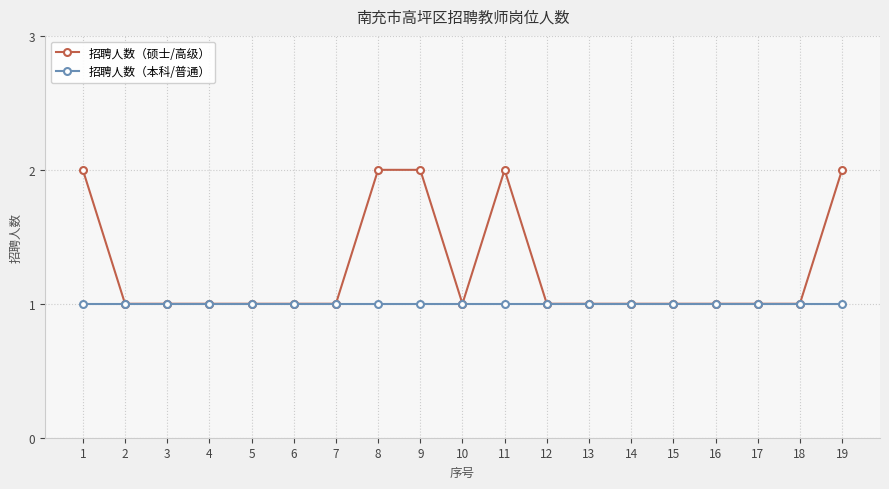

List the series in order of their peak value, lowest first.

招聘人数（本科/普通）, 招聘人数（硕士/高级）